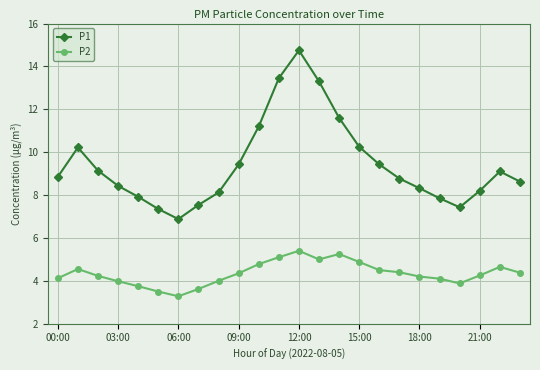

Which series has the largest total across all categories?

P1